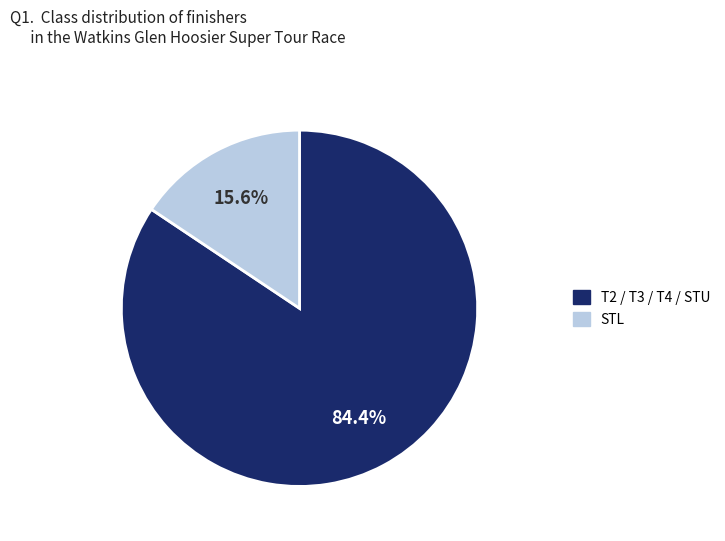

Is there any slice that represents more than half of the pie?

Yes